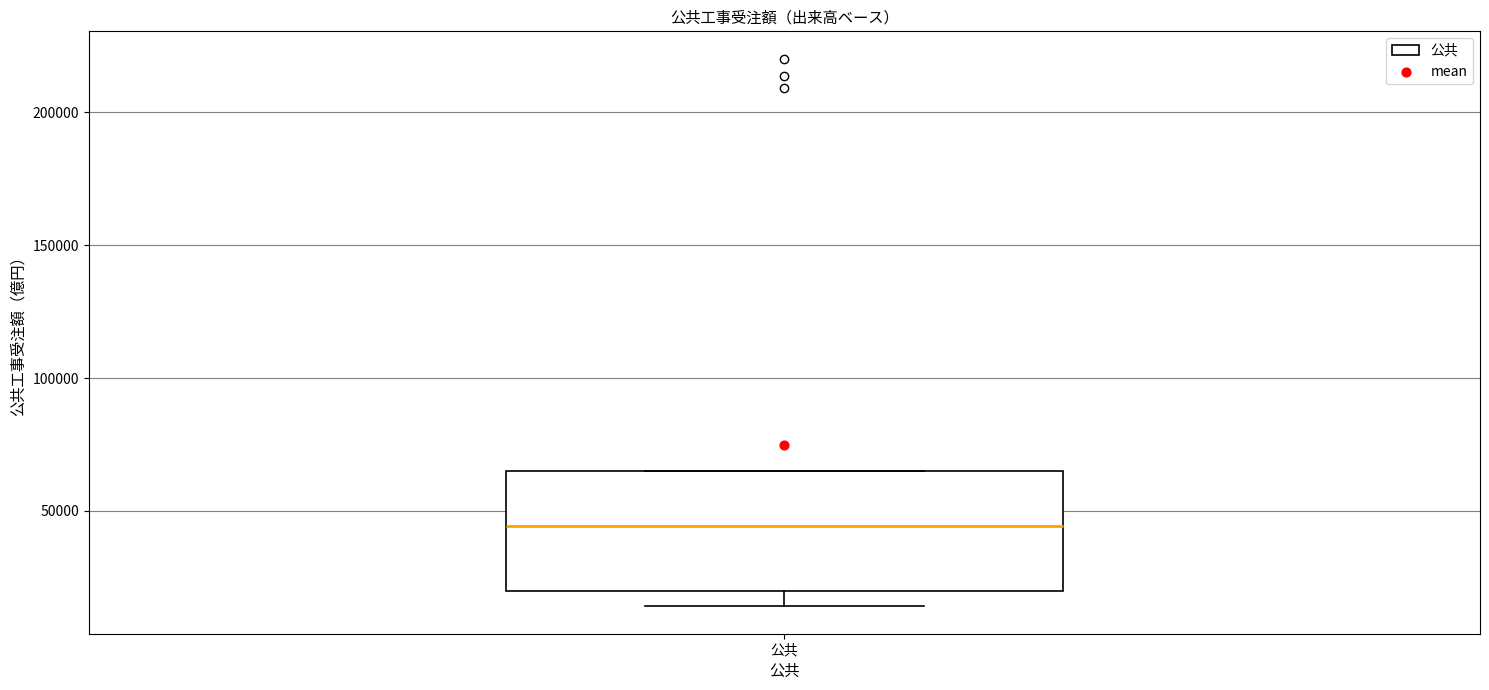

Transcribe this box plot: give where the median line is, the range the box spans, and where the two whiskers end, as read against the y-axis. The values are not printed on the chart, so give them approximately, as read against the axis.

median 45000, box 20000 to 65000, whiskers 15000 to 65000